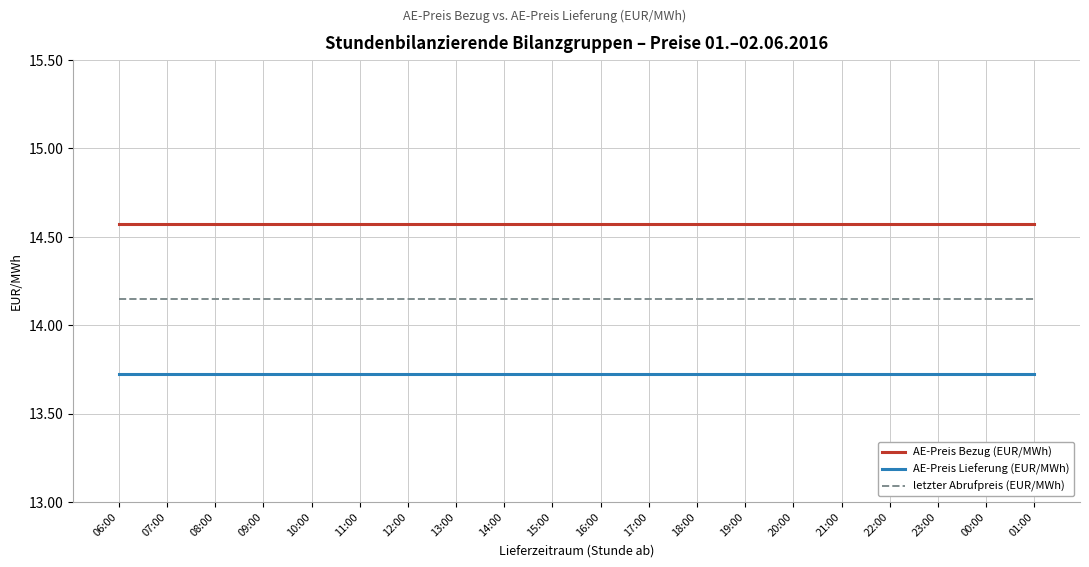

Is it true that AE-Preis Lieferung (EUR/MWh) equals 8.1 at 11:00?

False